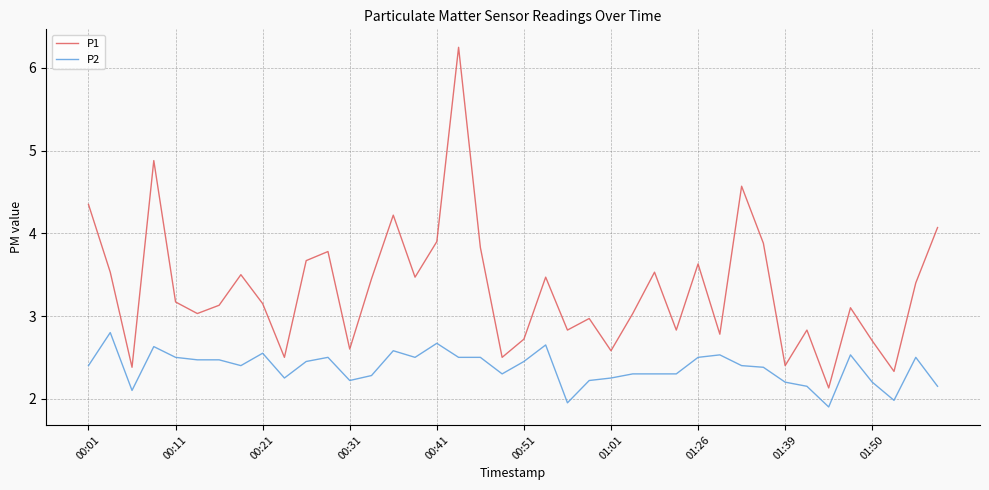

Rank the series by their average value, from lowest to highest.

P2, P1